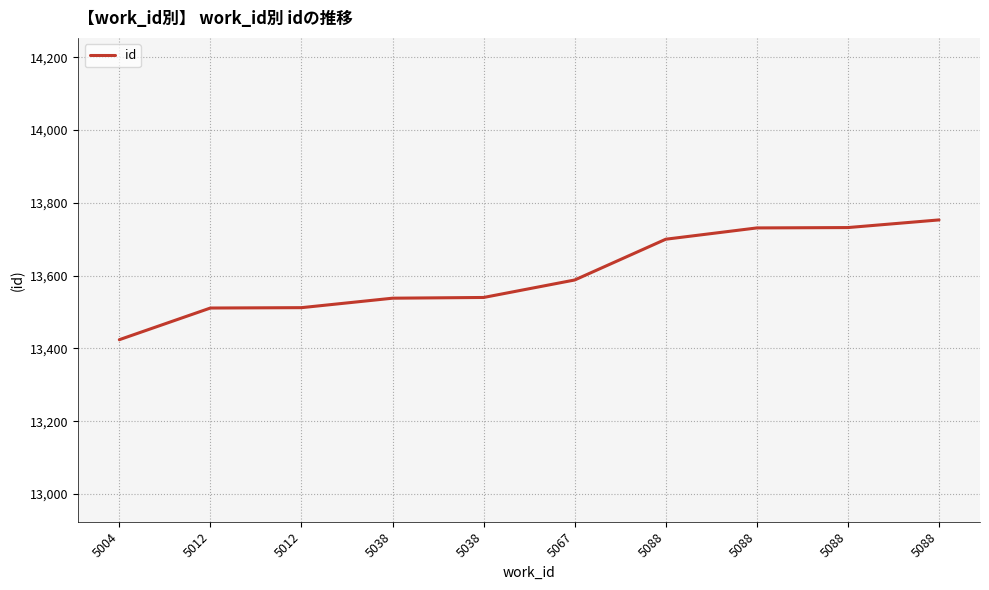

Approximately how many times larger is the value at 5088 compared to 5038?

1.0